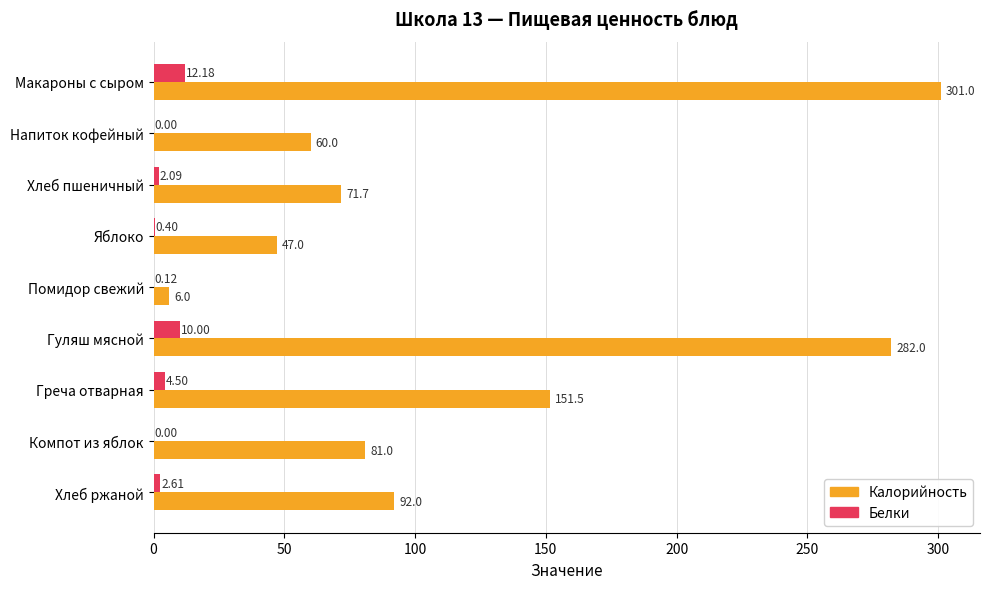

At which label is Белки closest to 6?

Греча отварная